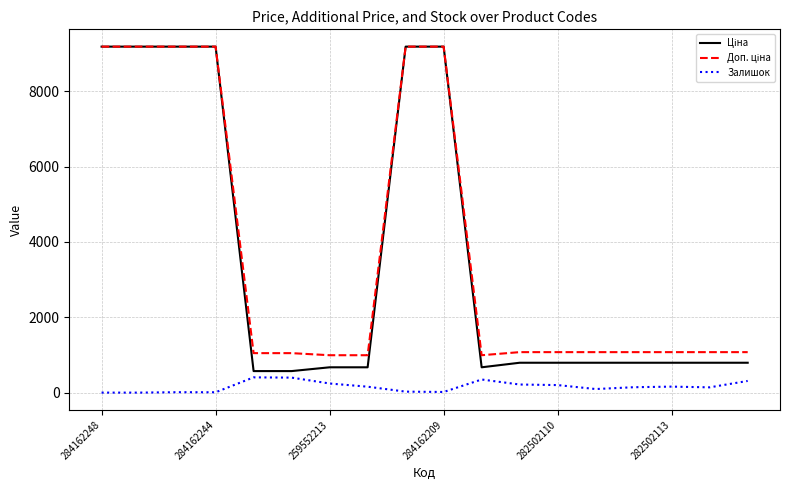

True or false: Ціна has more than 2 points higher than both neighbors.

False